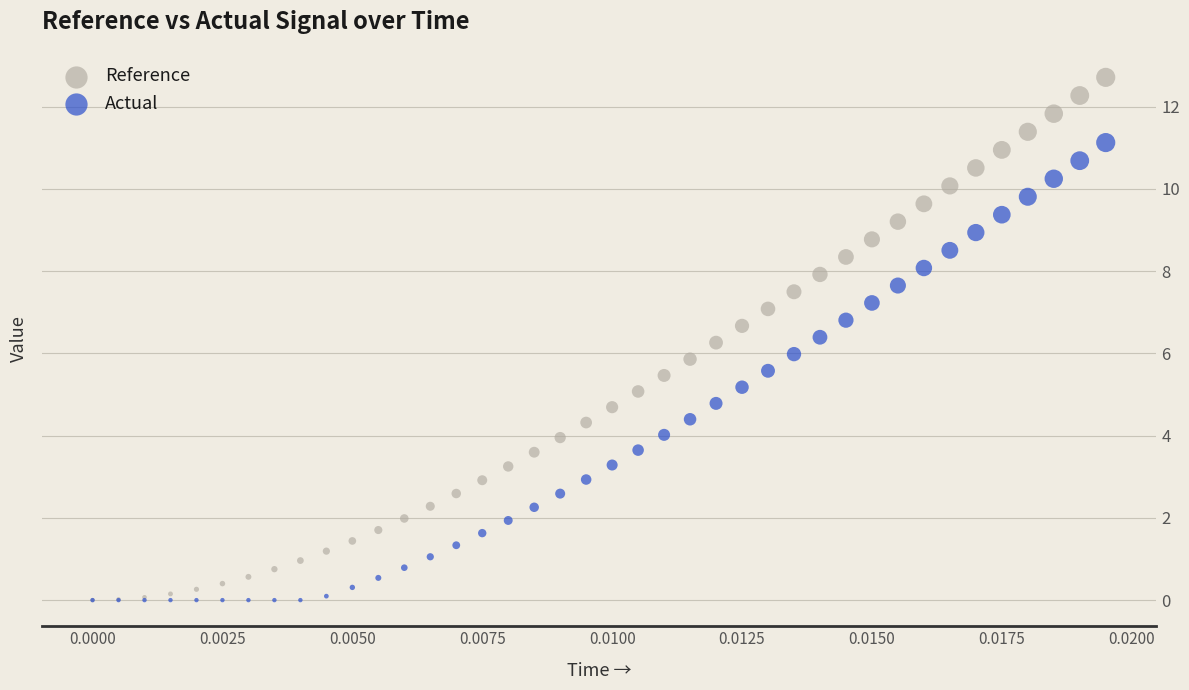

Which series has the widest spread of Y values?

Reference